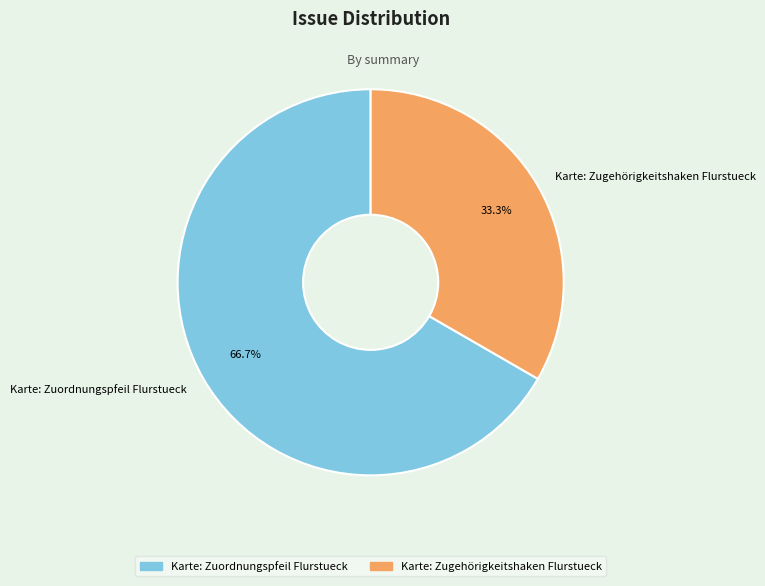

The Karte: Zugehörigkeitshaken Flurstueck slice represents 33% of the pie. True or false?

True